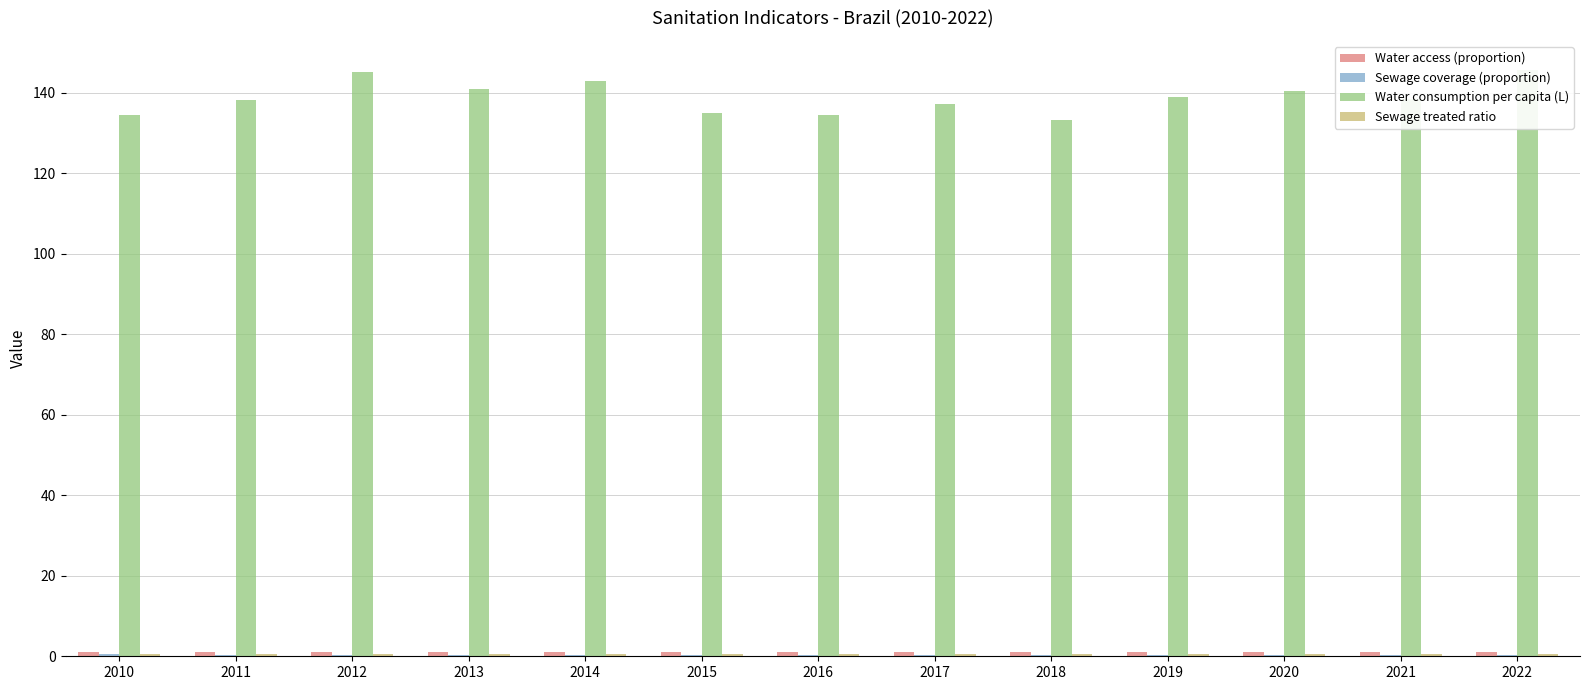

Between 2020 and 2022, which is larger?

2020